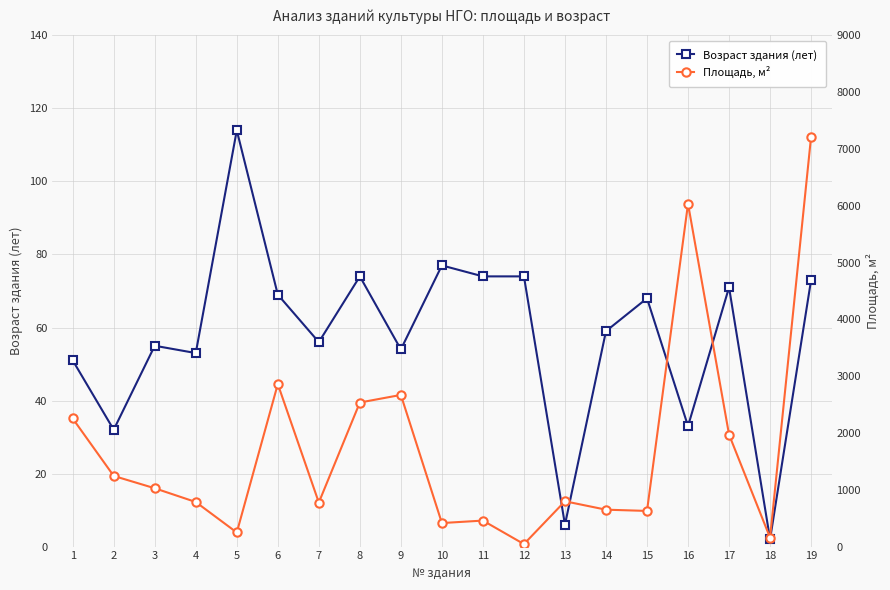

List the series in order of their overall mean, highest first.

Площадь, м², Возраст здания (лет)